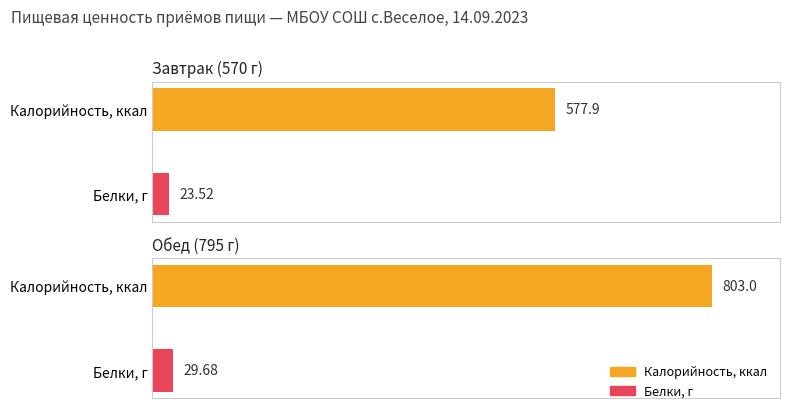

Which series changed the most between Завтрак and Обед?

Калорийность